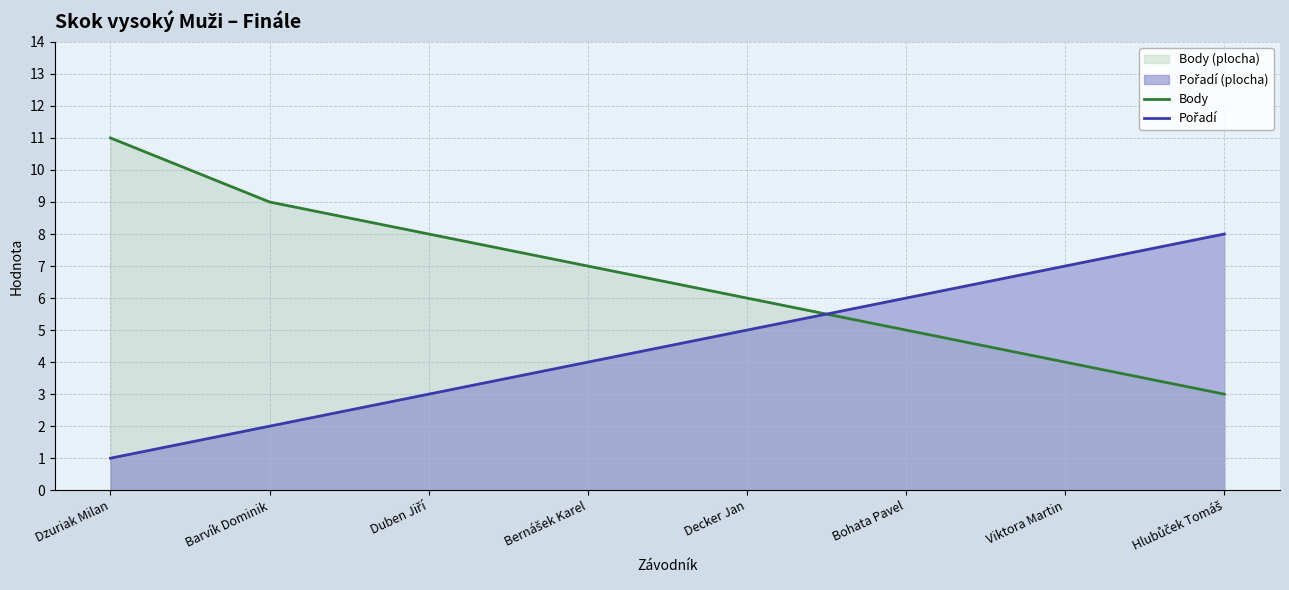

Rank the categories by Pořadí value from lowest to highest.

Dzuriak Milan, Barvík Dominik, Duben Jiří, Bernášek Karel, Decker Jan, Bohata Pavel, Viktora Martin, Hlubůček Tomáš